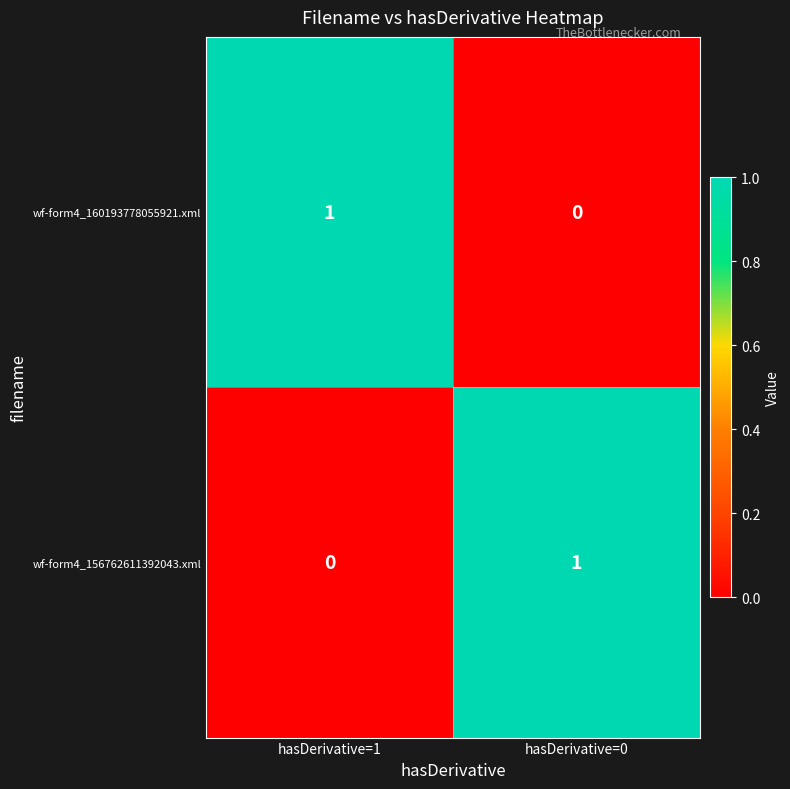

The wf-form4_156762611392043.xml series shows 0 at hasDerivative=0. True or false?

False